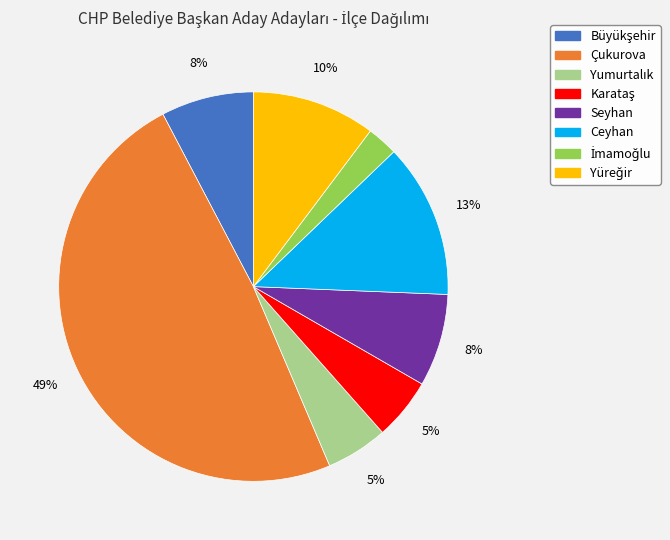

Count the number of slices in the pie.

8